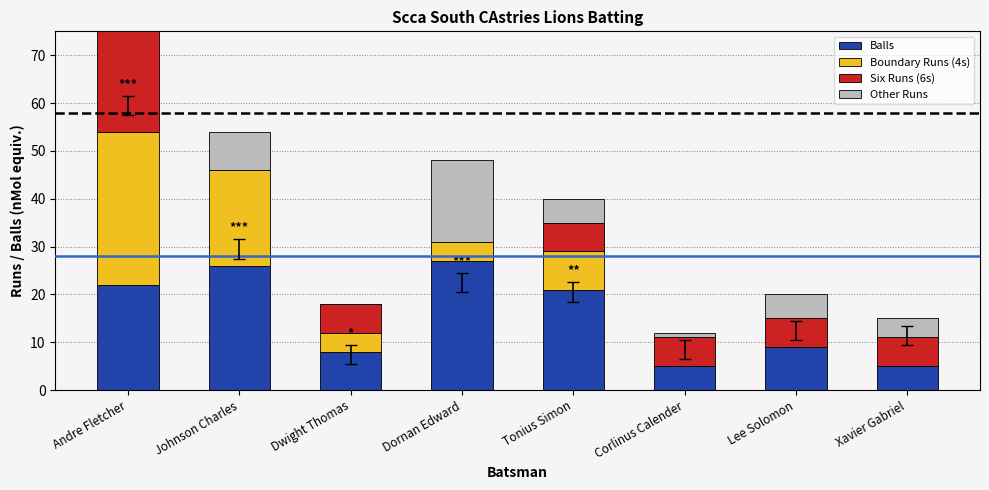

What is the label of the 1st bar from the right?

Xavier Gabriel